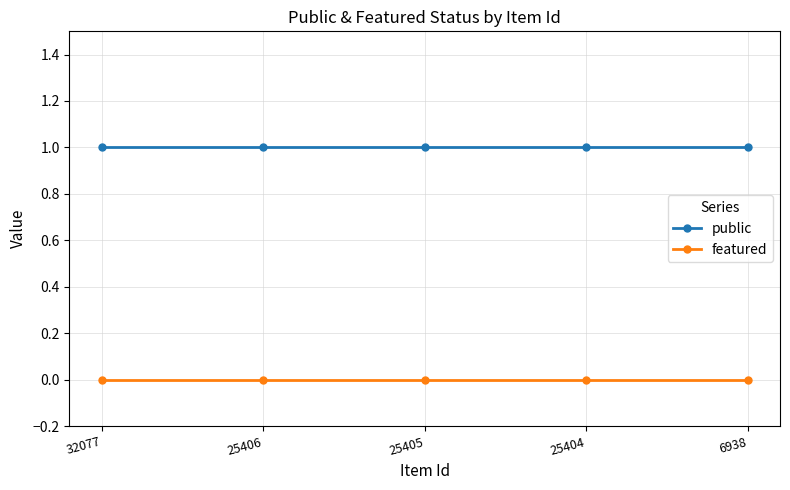

How many series are shown in this chart?

2